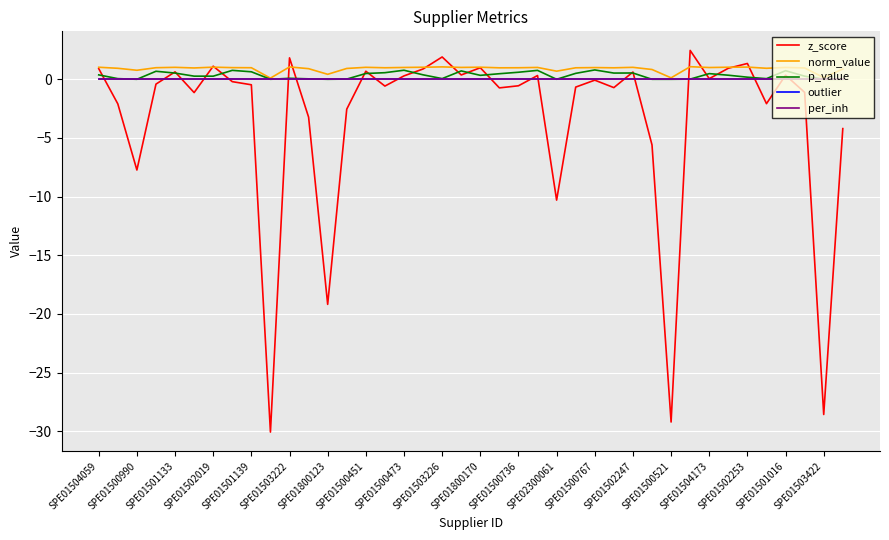

Is this an area chart (filled region under the line)?

No